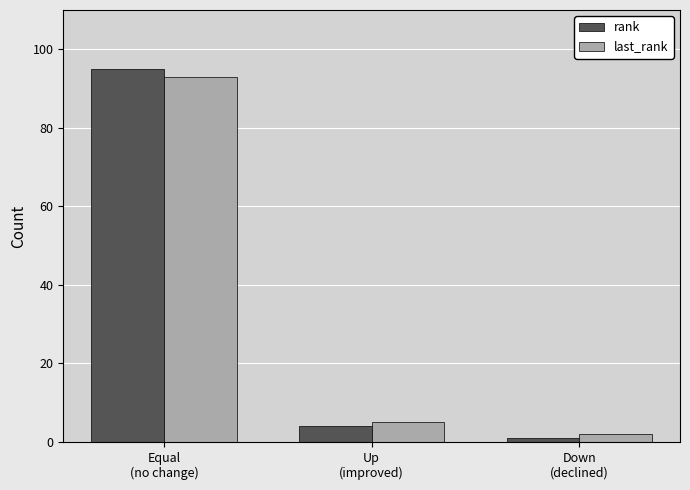

Which series has the largest range (max minus min)?

rank